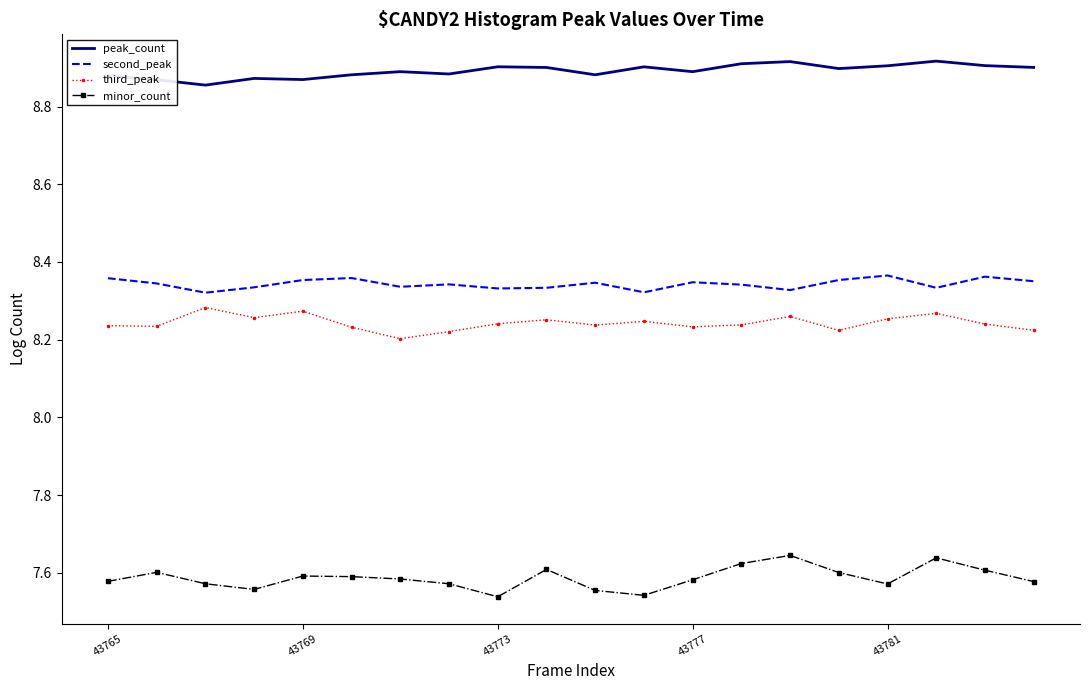

Which series has the largest total across all categories?

peak_count